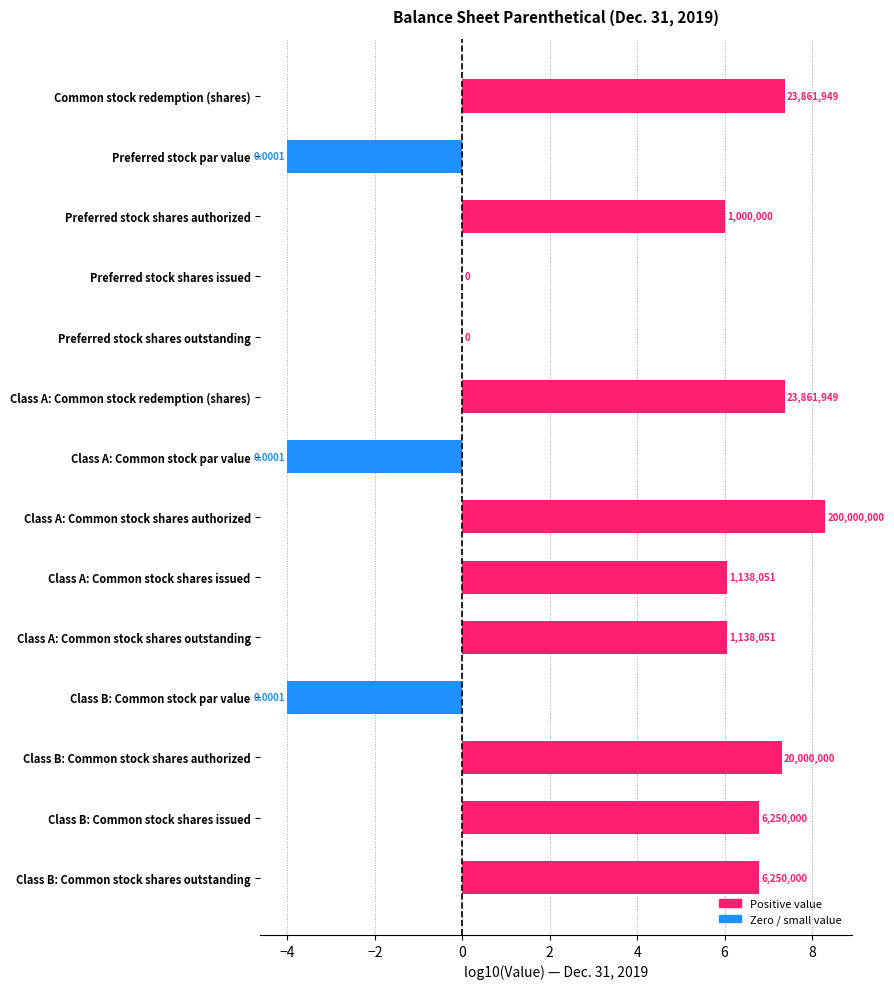

Are the bars horizontal?

Yes